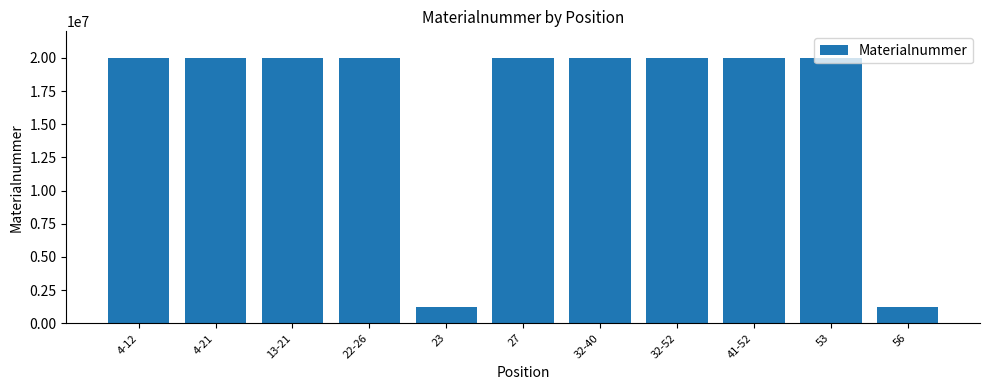

What is the label of the 7th bar from the right?

23